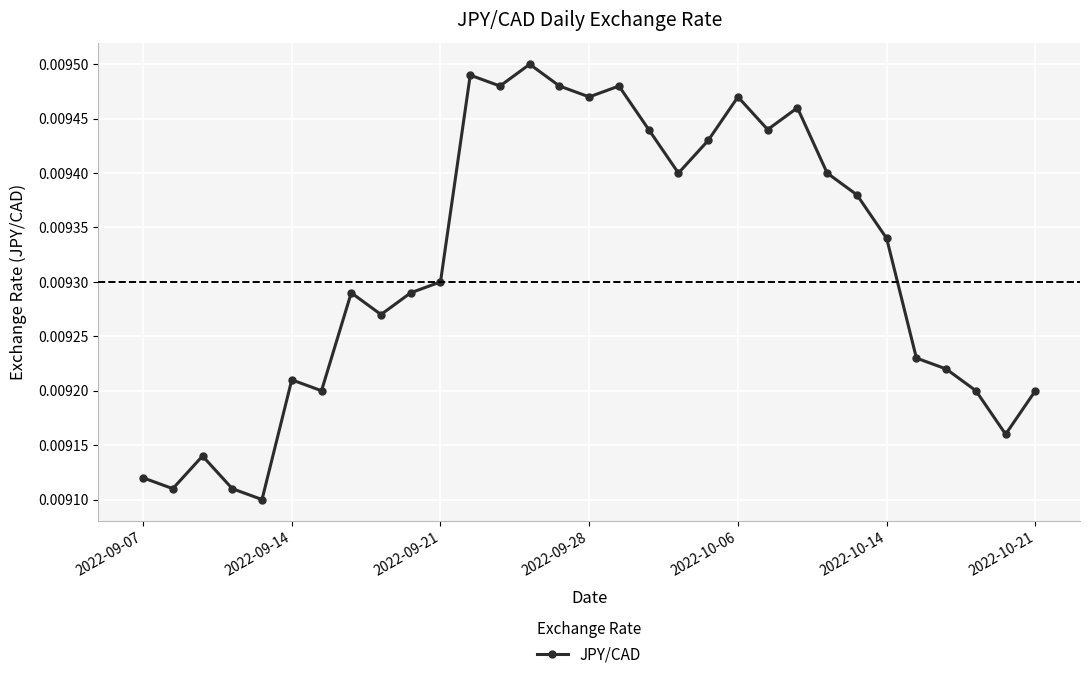

How many values are between 0 and 1?

31